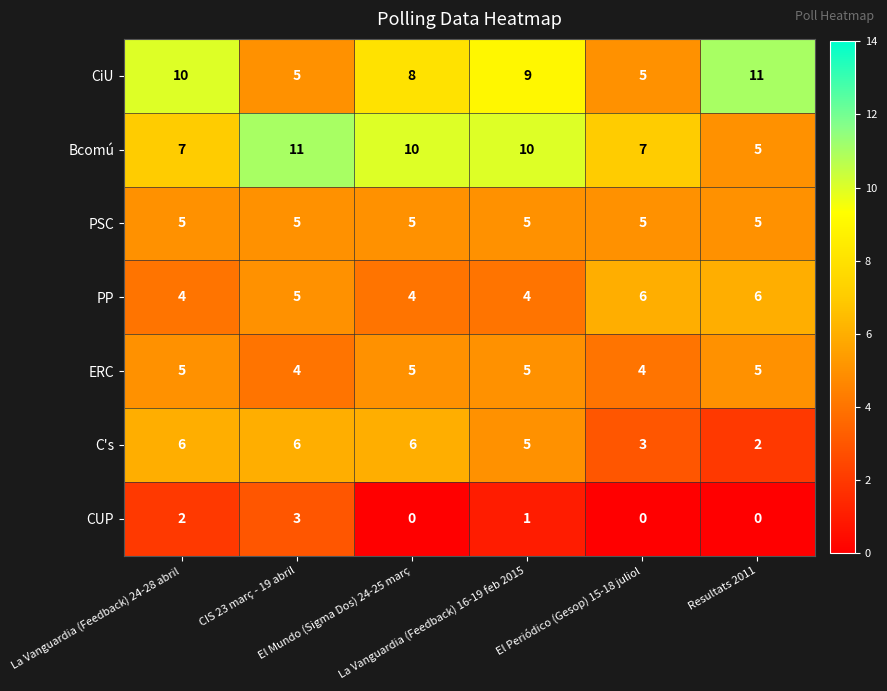

What is the maximum value shown in the chart?

11